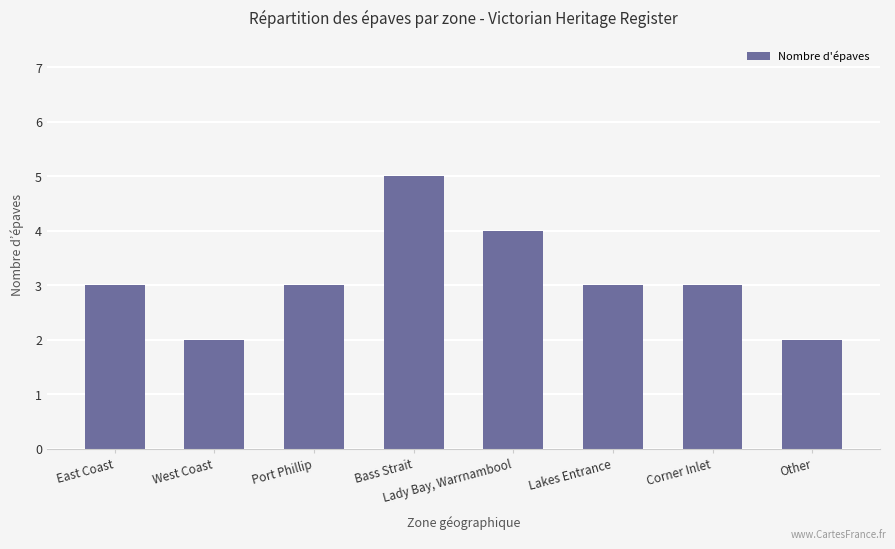

Reading left to right, what are all the values shown in this chart?

East Coast=3	West Coast=2	Port Phillip=3	Bass Strait=5	Lady Bay, Warrnambool=4	Lakes Entrance=3	Corner Inlet=3	Other=2